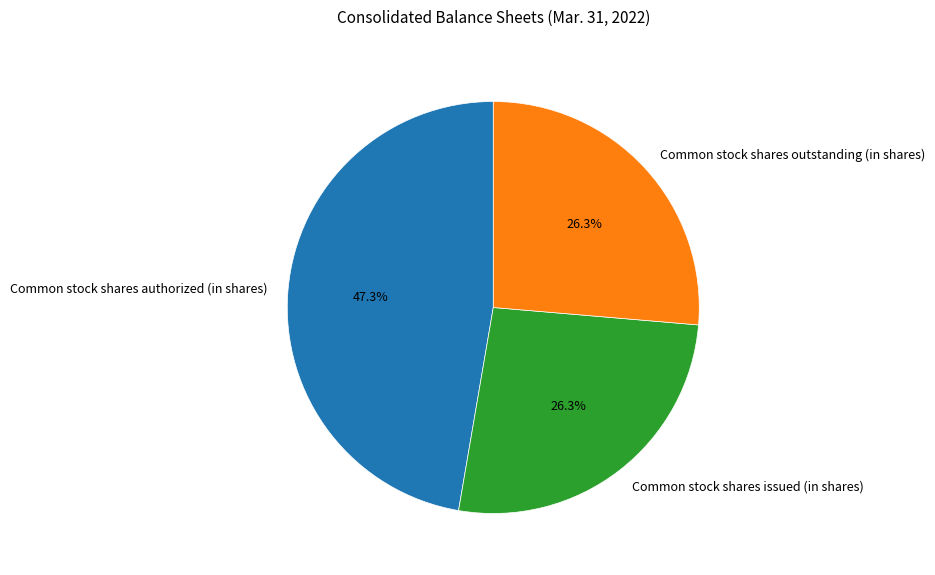

Which slice is the largest?

Common stock shares authorized (in shares)